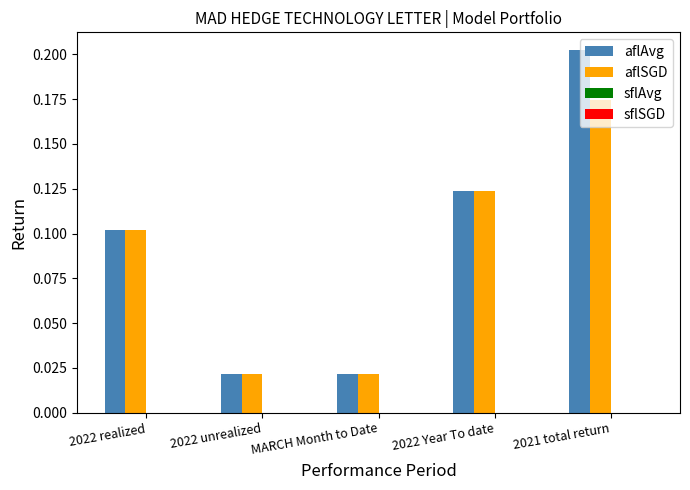

How many aflAvg values are between 0 and 1?

5